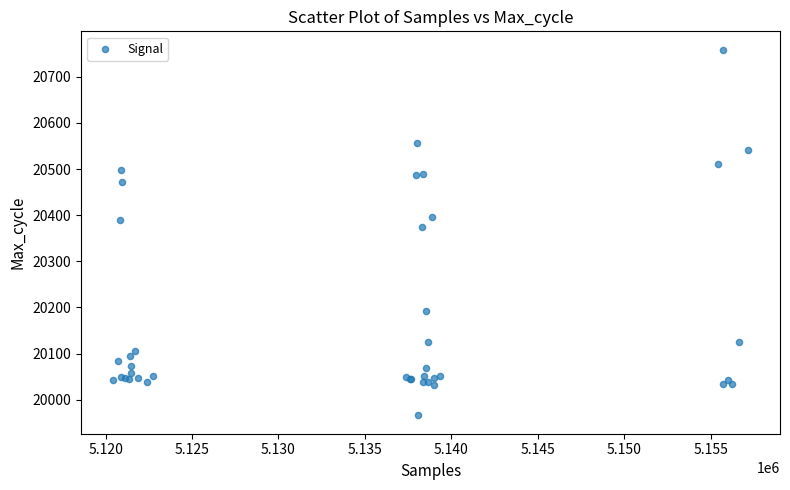

What Y value in the scatter plot is closest to 20362?

20374